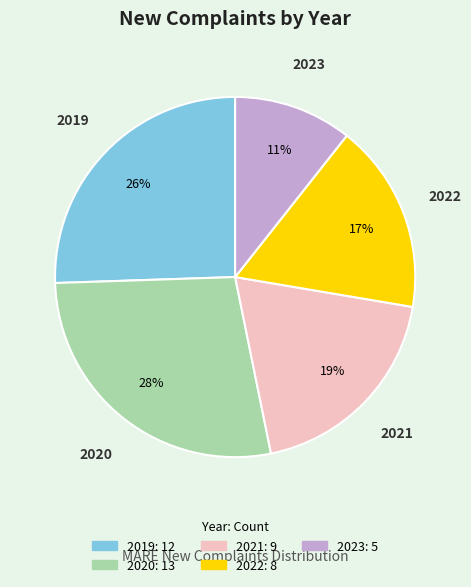

Rank the categories by value from highest to lowest.

2020, 2019, 2021, 2022, 2023